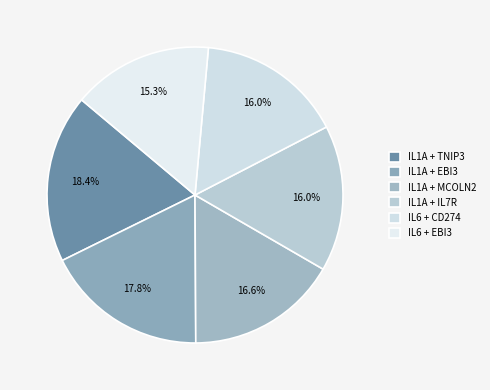

Is IL6 + EBI3 the majority of the pie?

No